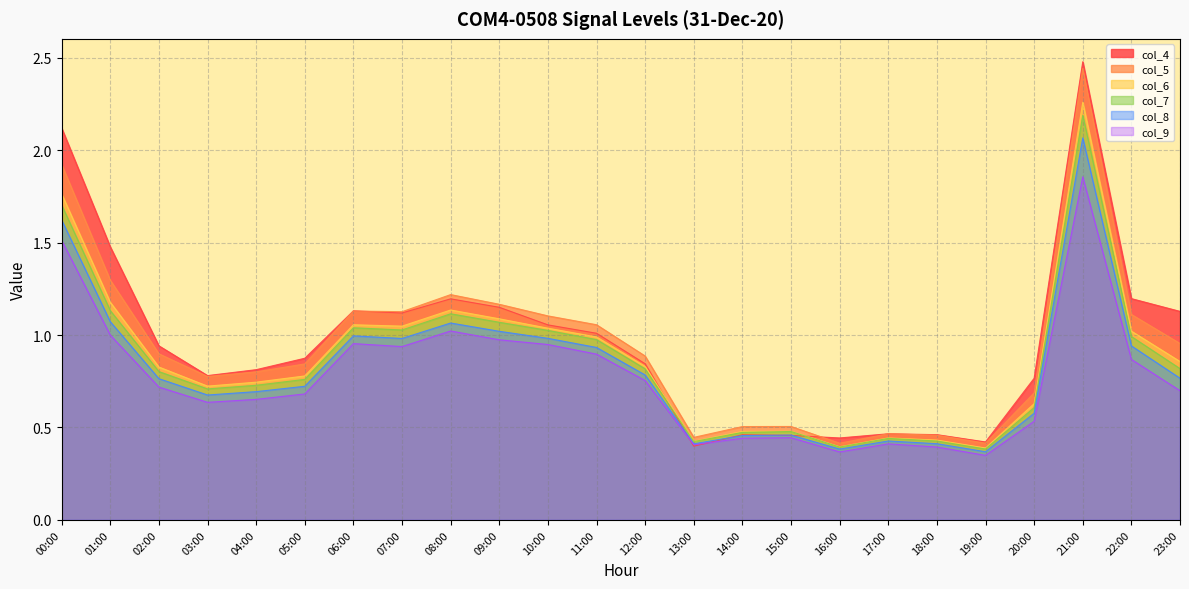

Rank the series at 03:00 from lowest to highest value.

col_9, col_8, col_7, col_6, col_5, col_4